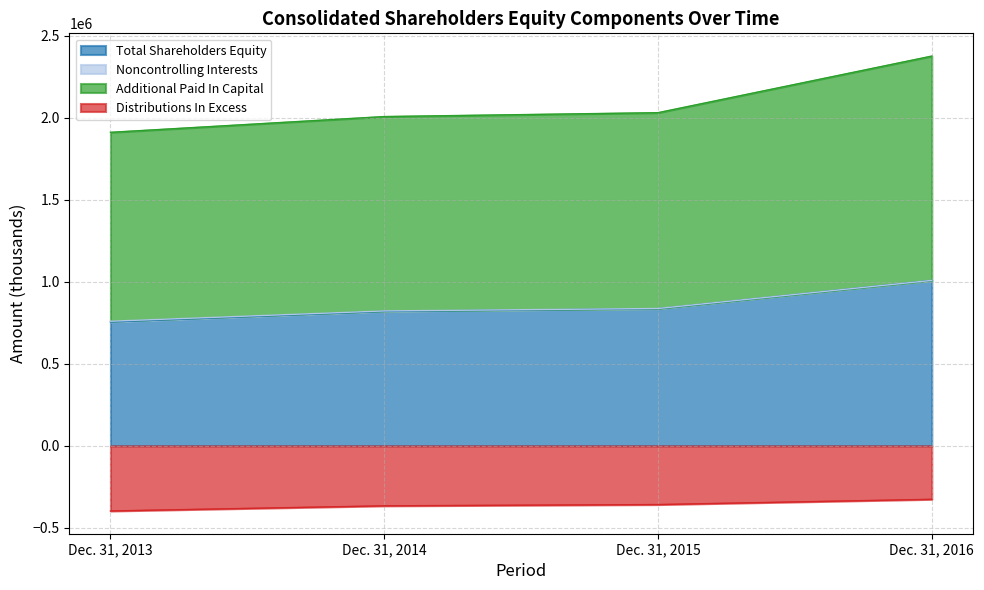

What is the approximate value of Total Shareholders Equity at Dec. 31, 2013?

754959